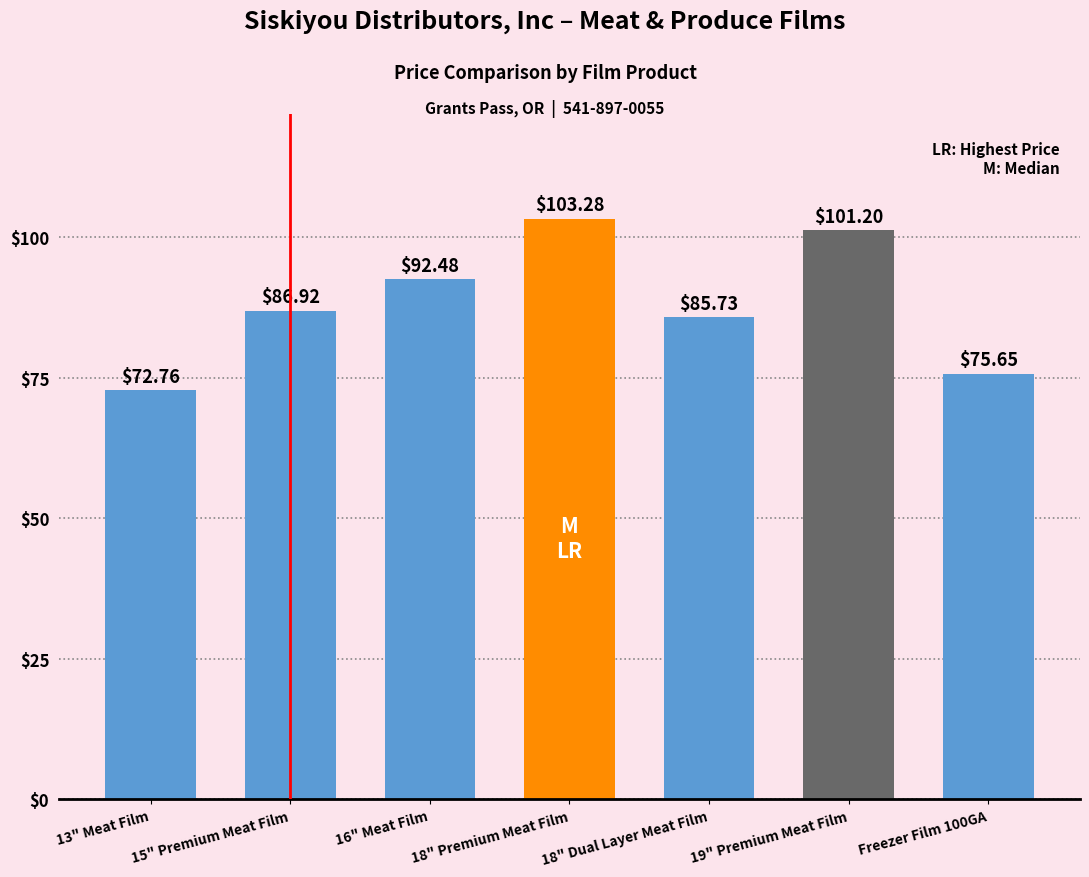

Reading left to right, transcribe all the data shown in this chart.

72.8	86.9	92.5	103.3	85.7	101.2	75.7